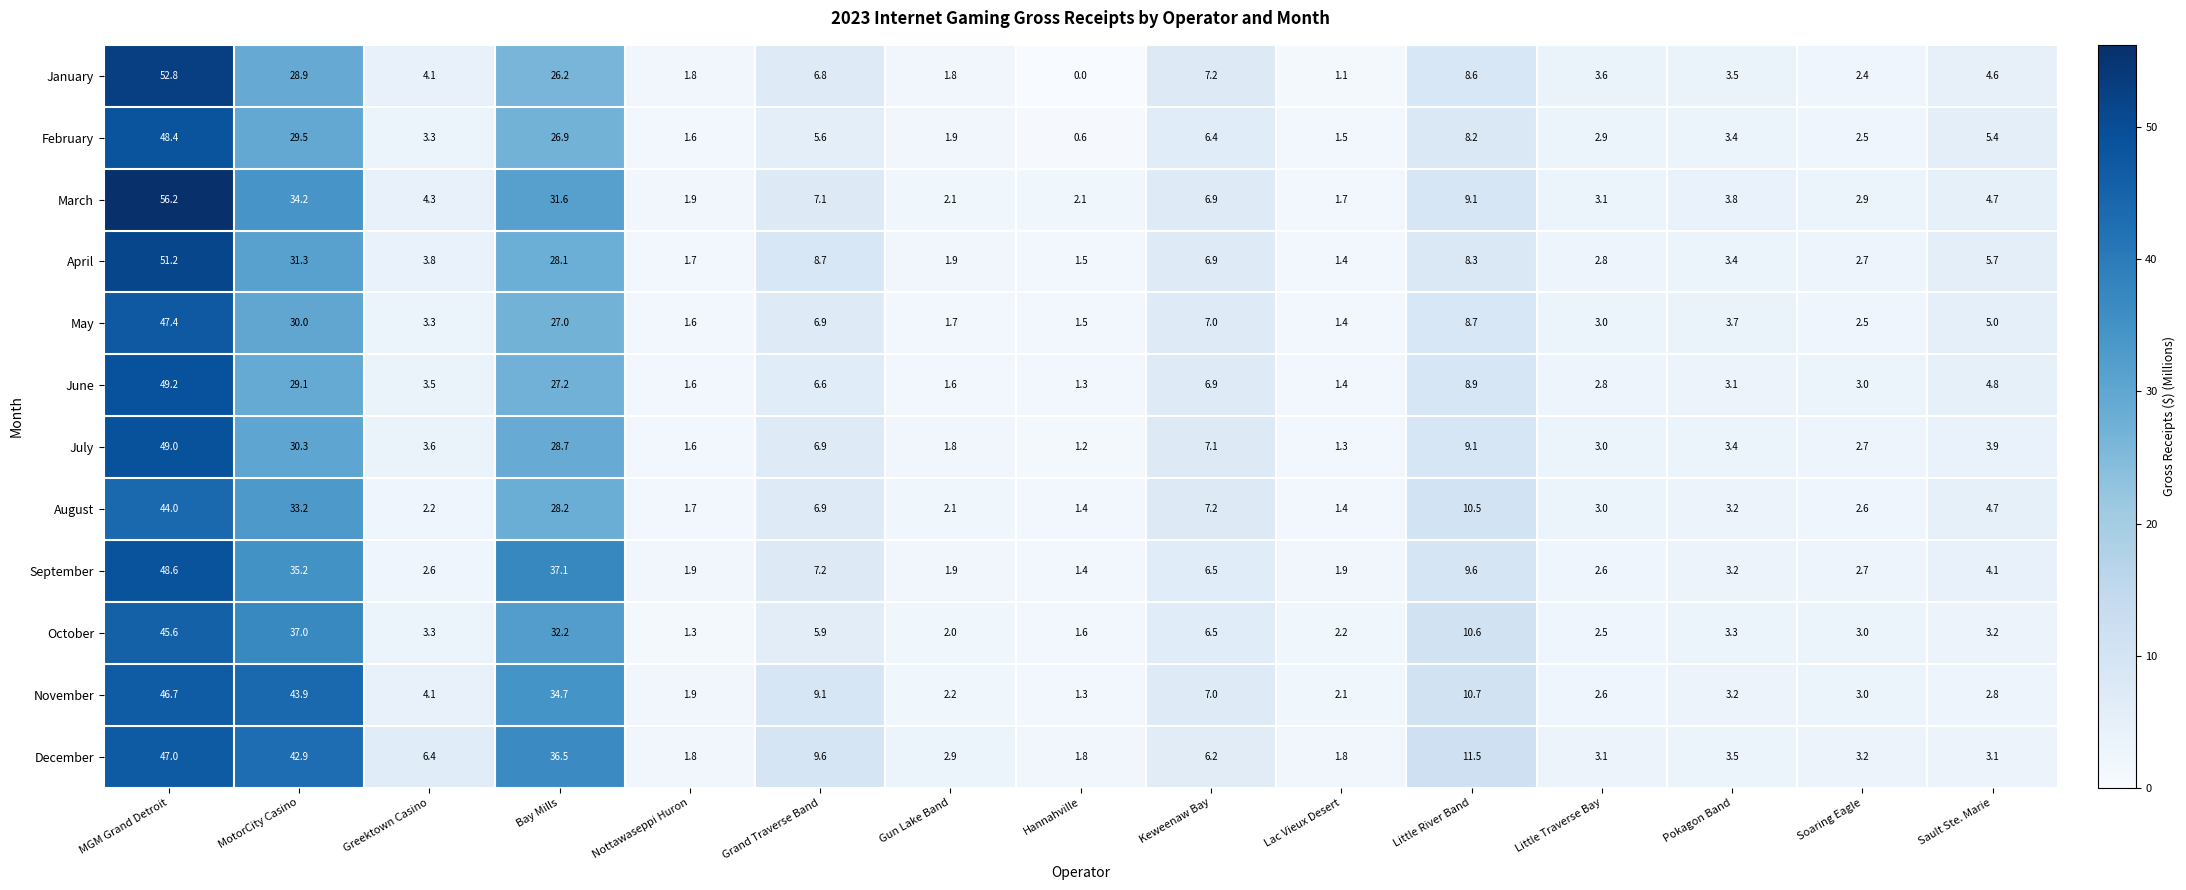

Is it true that December equals 14.5 at Bay Mills?

False